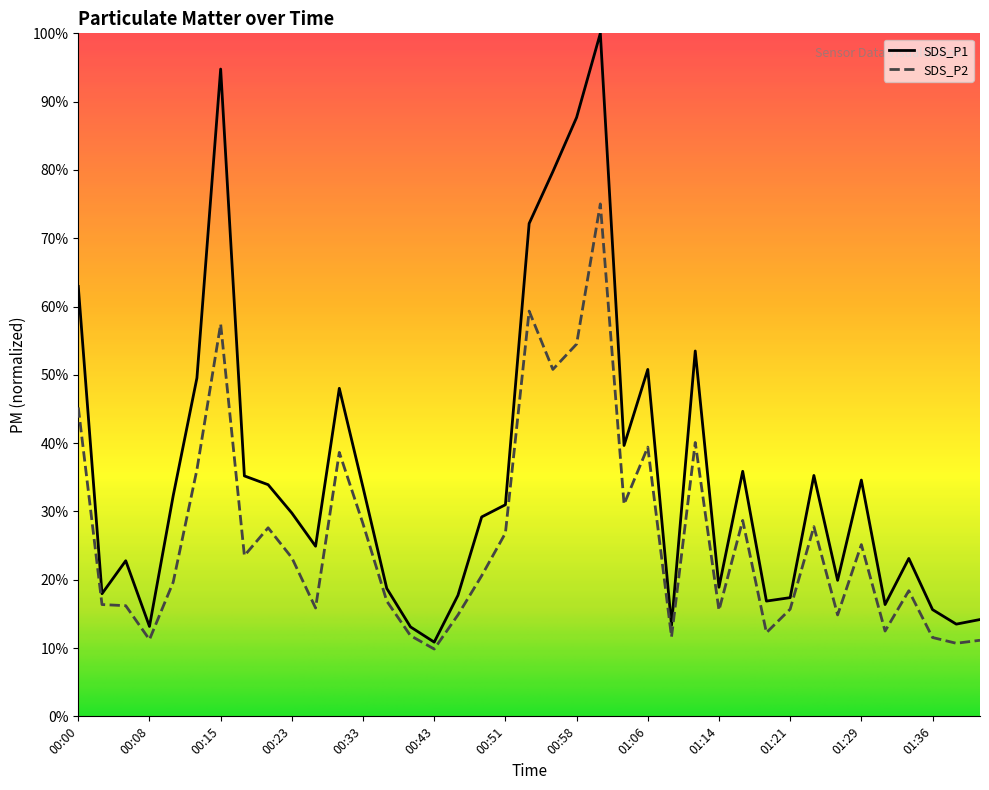

Which series has the widest spread of values?

SDS_P1